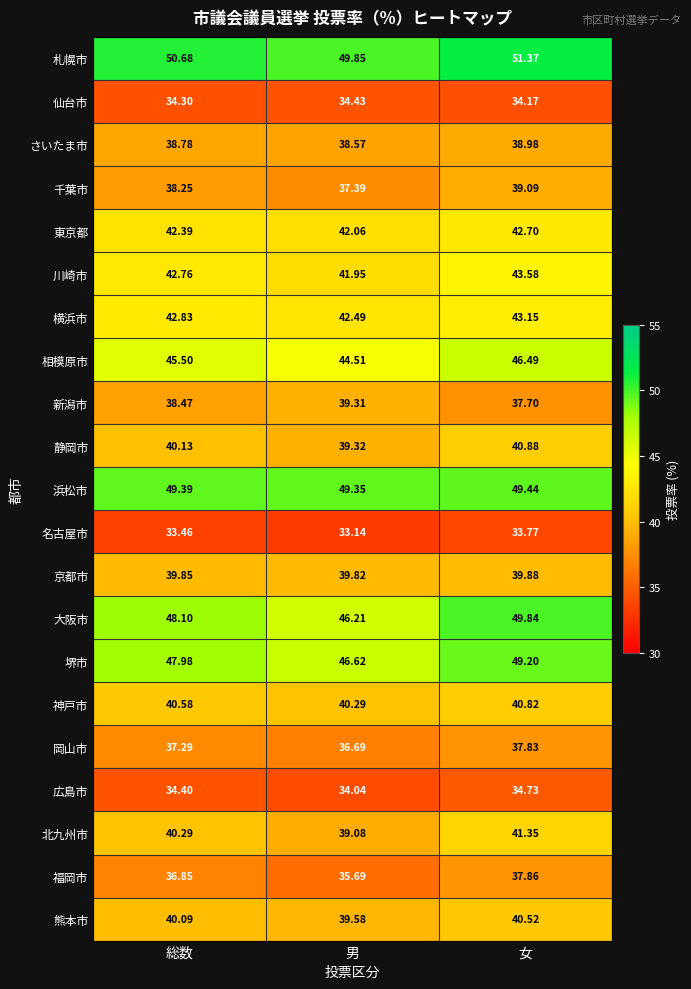

Which series changed the most between 男 and 女?

大阪市